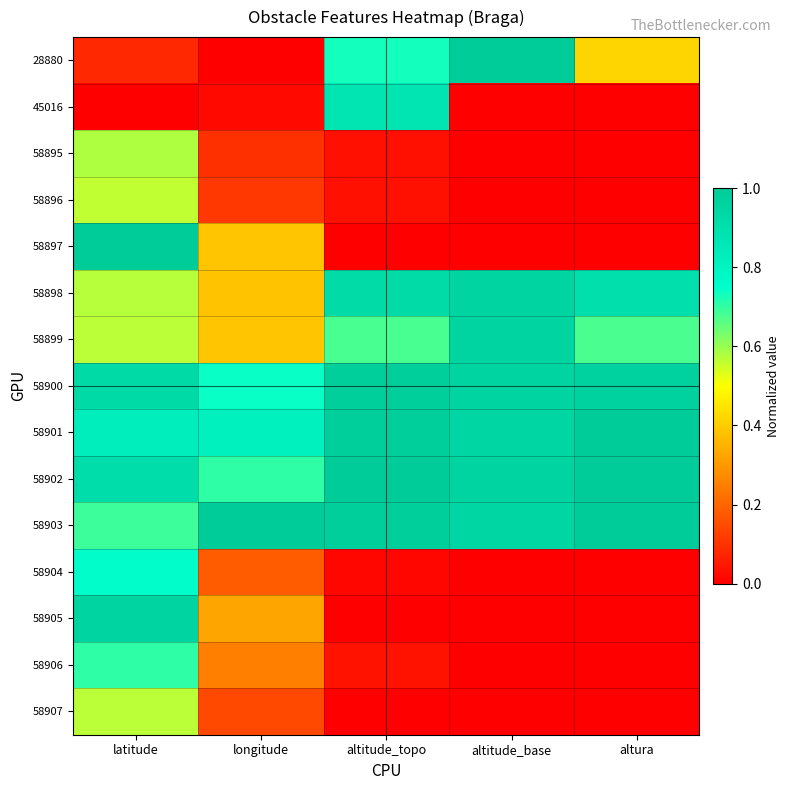

At how many categories does at least one series exceed 0?

5